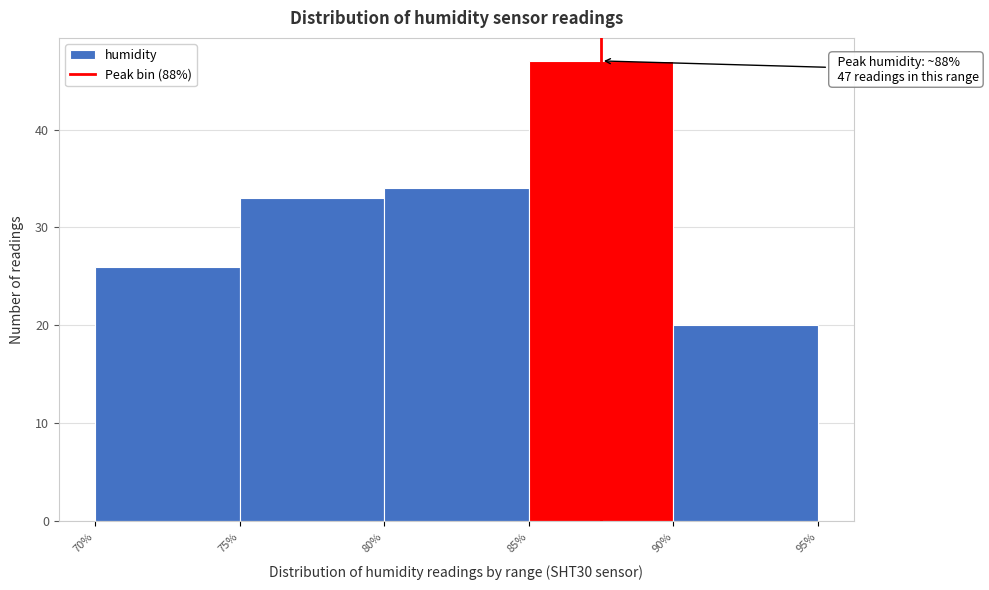

Which range on the x-axis has the tallest bar?

85% to 90%